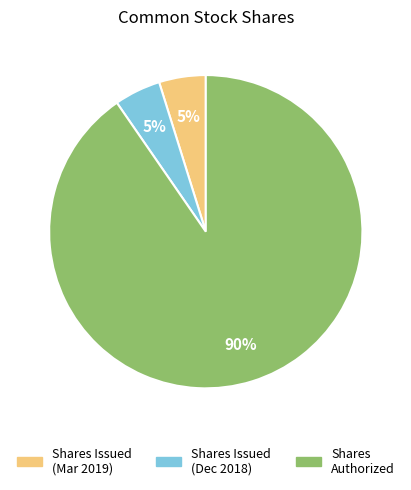

Is there a majority slice in this chart?

Yes